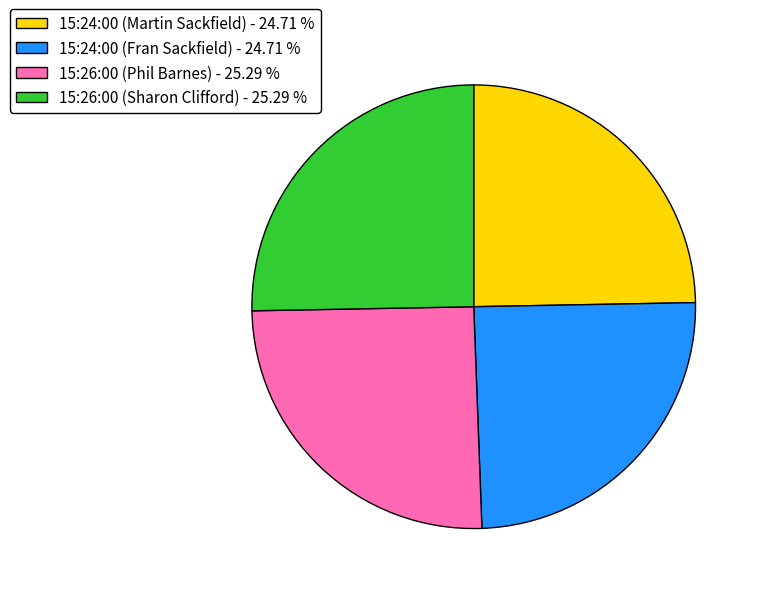

Between 15:26:00 (Sharon Clifford) - 25.29 % and 15:24:00 (Fran Sackfield) - 24.71 %, which is larger?

15:26:00 (Sharon Clifford) - 25.29 %